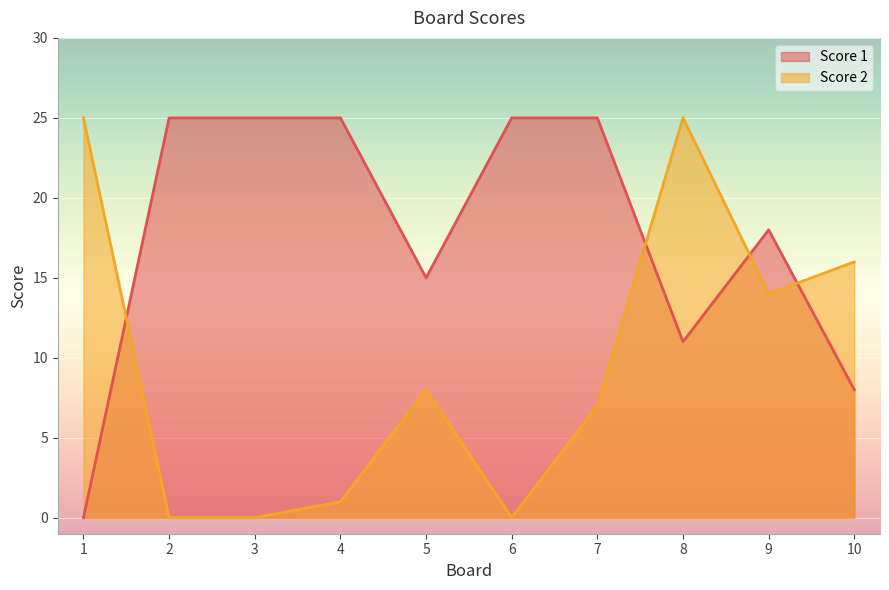

At which category does Score 2 reach its first local valley?

6